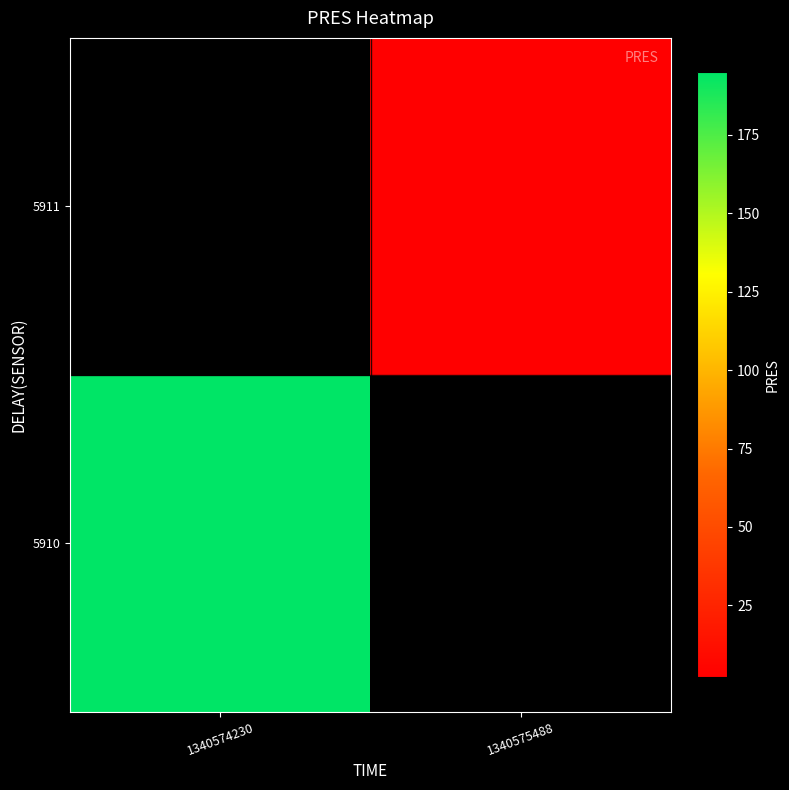

Where does the 5911 series first go above 2?

1340575488